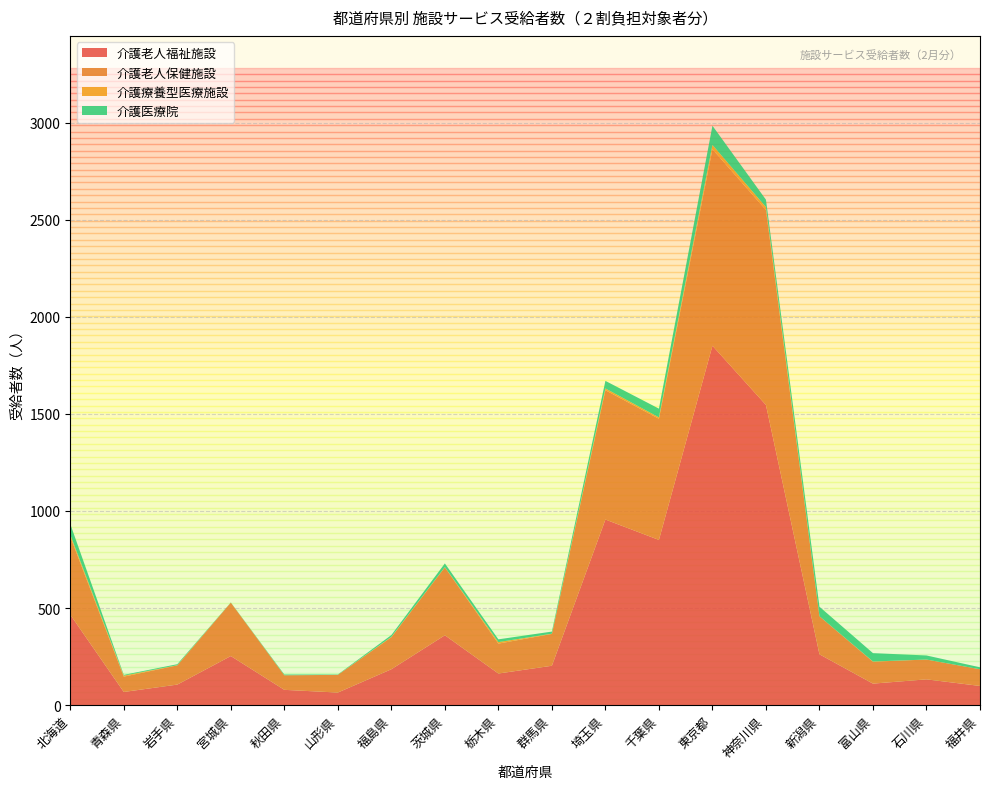

Reading left to right, list all the values displayed in this chart.

介護老人福祉施設: 北海道=466	青森県=68	岩手県=106	宮城県=253	秋田県=79	山形県=65	福島県=185	茨城県=360	栃木県=163	群馬県=203	埼玉県=956	千葉県=851	東京都=1851	神奈川県=1546	新潟県=262	富山県=111	石川県=133	福井県=99
介護老人保健施設: 北海道=402	青森県=79	岩手県=99	宮城県=275	秋田県=75	山形県=91	福島県=165	茨城県=350	栃木県=154	群馬県=164	埼玉県=666	千葉県=624	東京都=1012	神奈川県=1004	新潟県=196	富山県=113	石川県=102	福井県=86
介護療養型医療施設: 北海道=10	青森県=5	岩手県=1	宮城県=0	秋田県=0	山形県=0	福島県=2	茨城県=1	栃木県=8	群馬県=1	埼玉県=9	千葉県=7	東京都=22	神奈川県=15	新潟県=0	富山県=1	石川県=0	福井県=0
介護医療院: 北海道=55	青森県=4	岩手県=5	宮城県=1	秋田県=4	山形県=2	福島県=9	茨城県=19	栃木県=14	群馬県=11	埼玉県=39	千葉県=45	東京都=99	神奈川県=38	新潟県=49	富山県=43	石川県=21	福井県=10